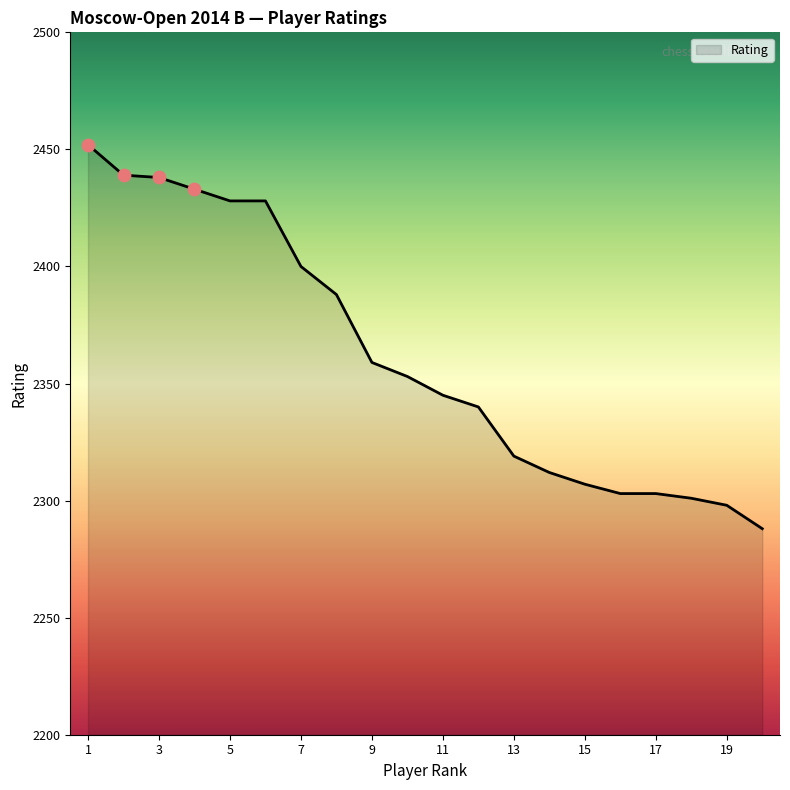

What is the minimum value shown in the chart?

2288